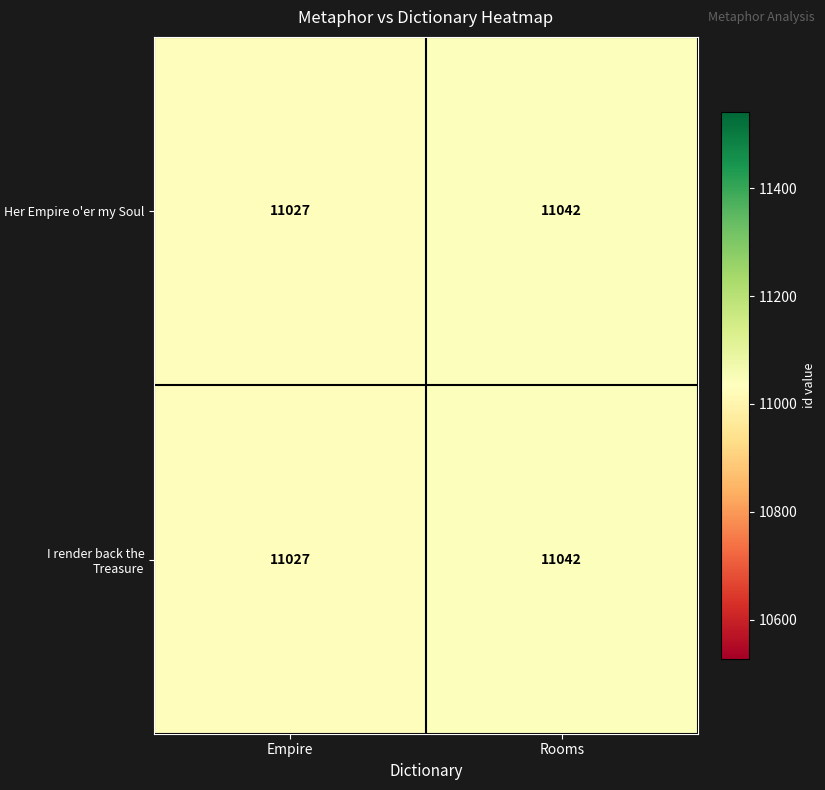

What is the maximum value for I render back the Treasure?

11042